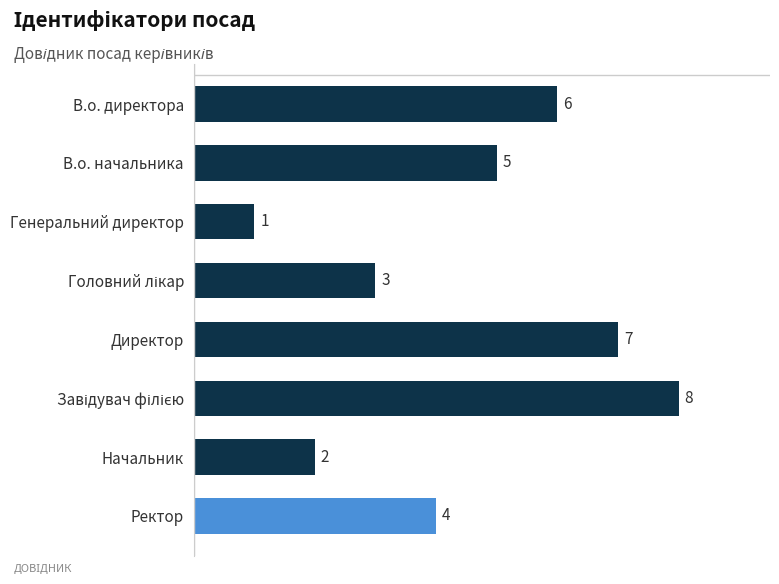

What is the difference between the second highest and minimum values?

6